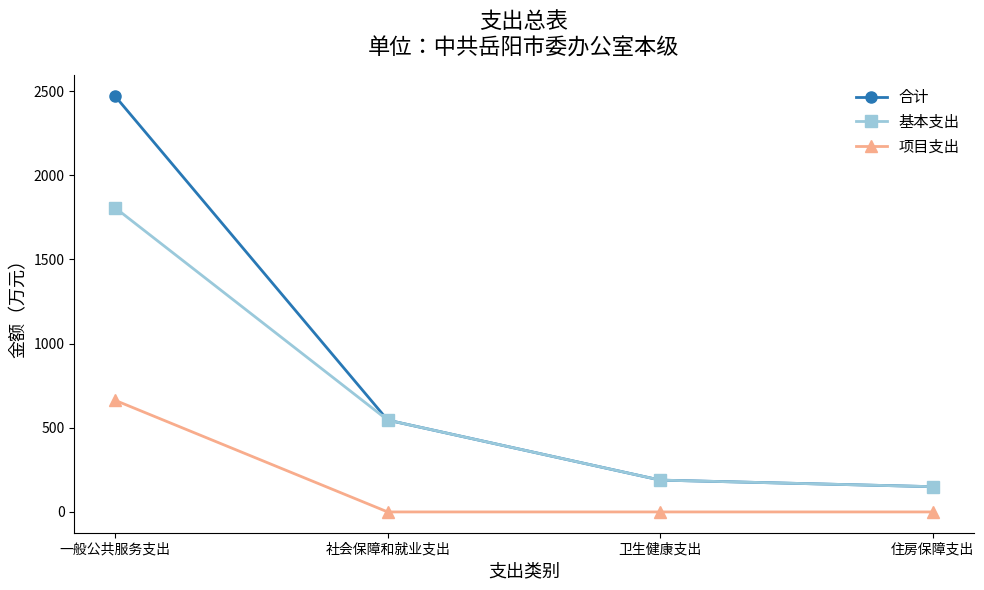

What is the difference between the 合计 values at 卫生健康支出 and 社会保障和就业支出?

356.5